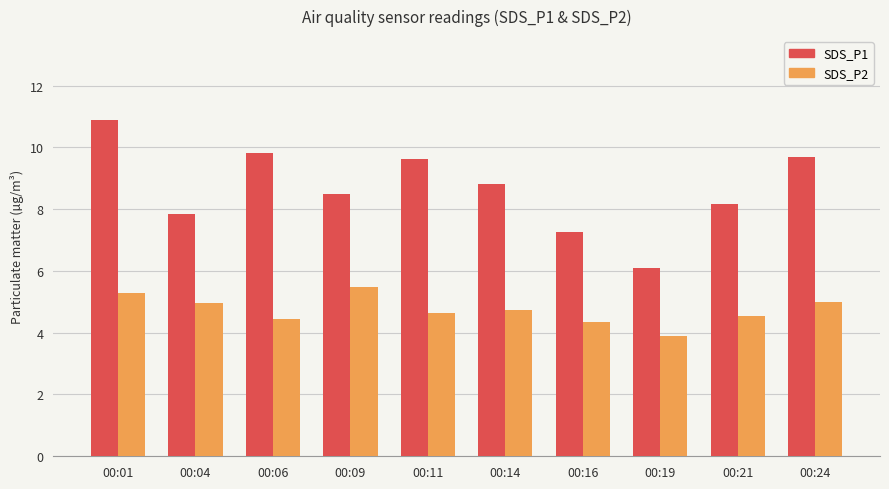

Rank the series by their maximum value, from highest to lowest.

SDS_P1, SDS_P2